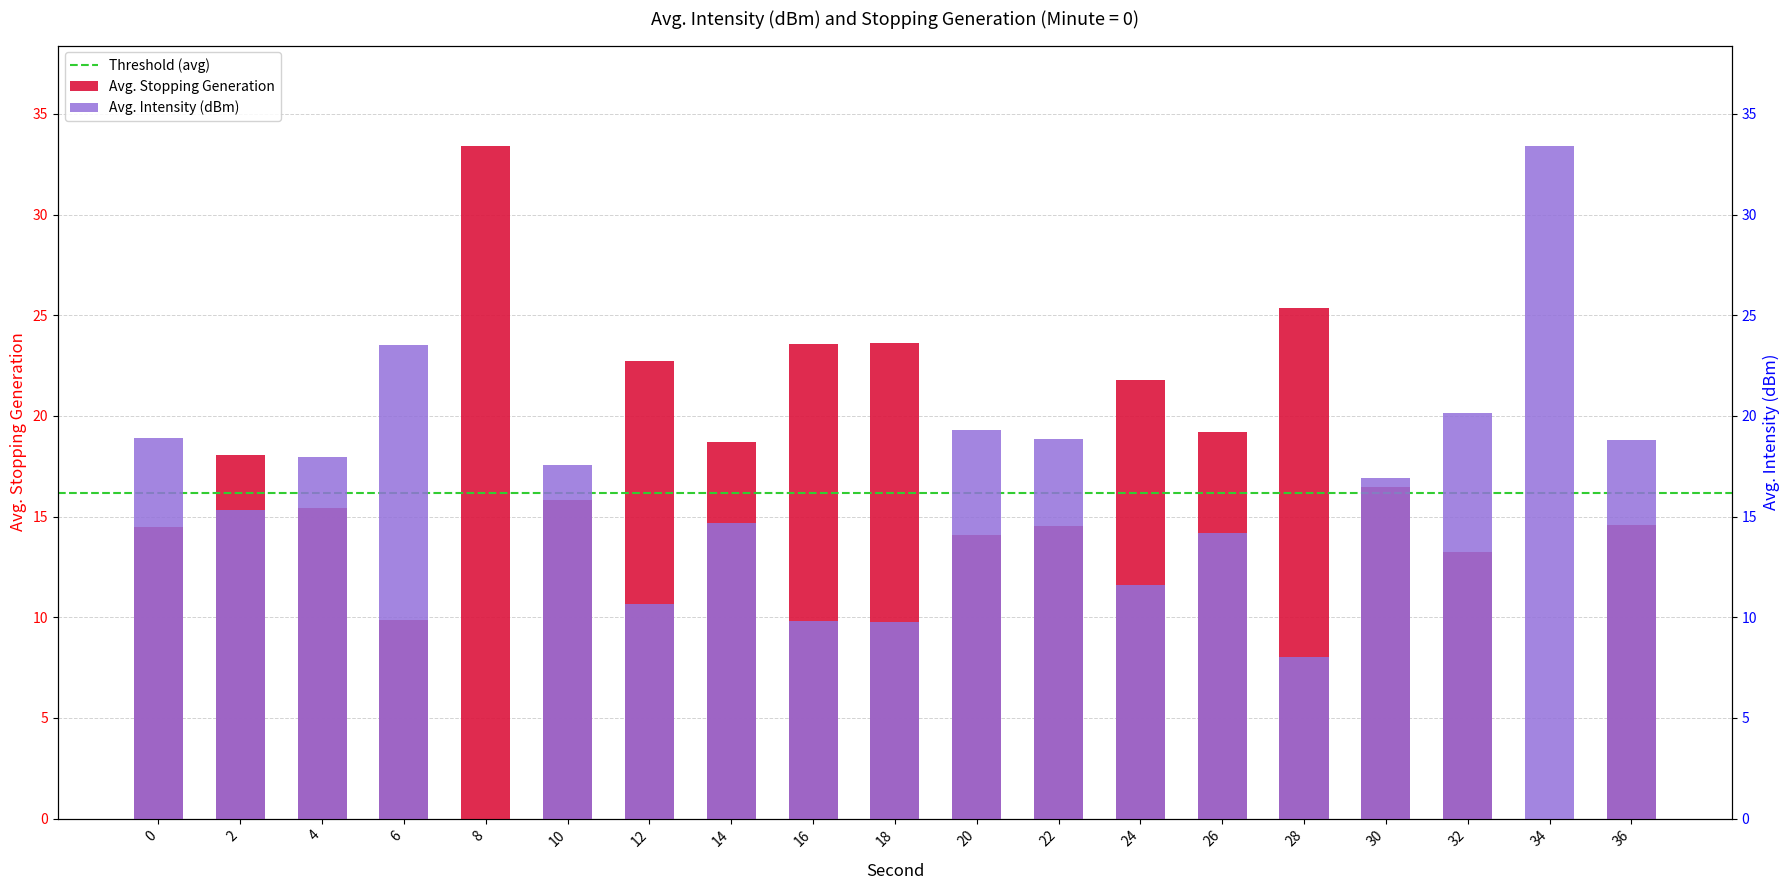

What is the total value across all series at 12?

33.4